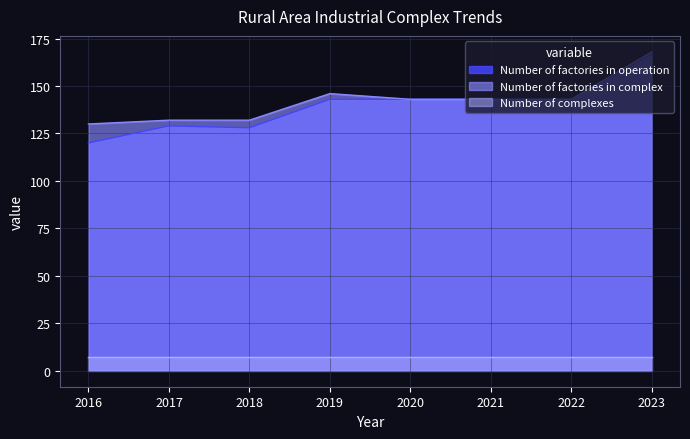

Which series has the largest total across all categories?

Number of factories in complex